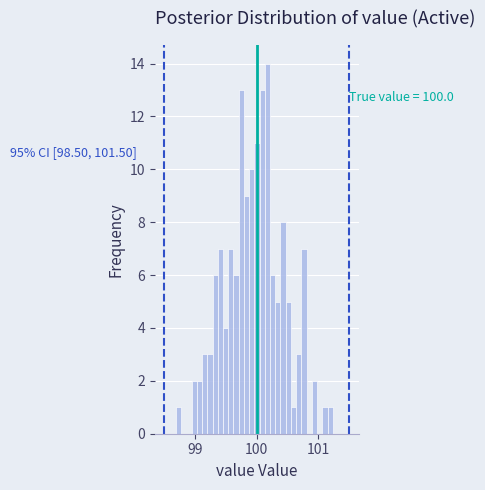

Around what value on the x-axis is the tallest bar? Give the approximate position of its centre, as read against the axis.

100.2